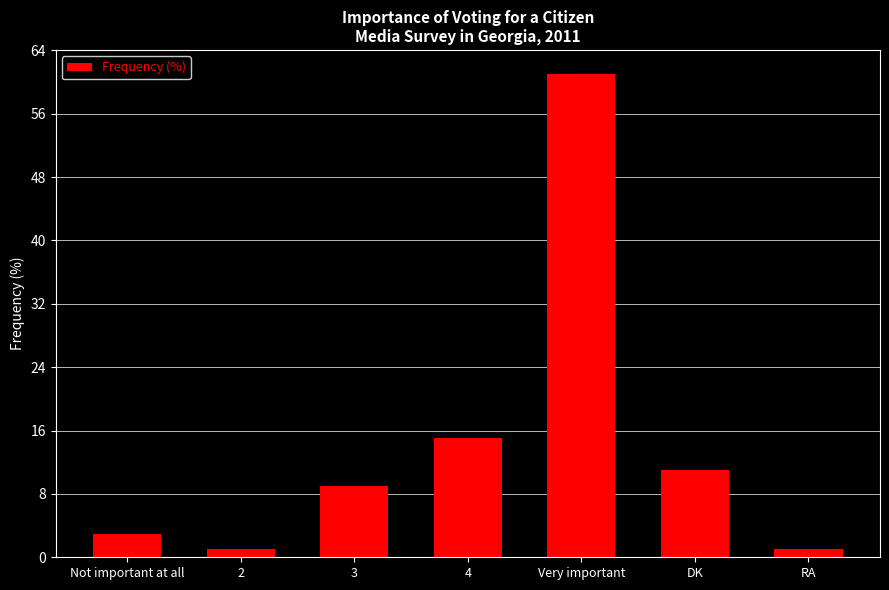

Does the chart contain stacked bars?

No